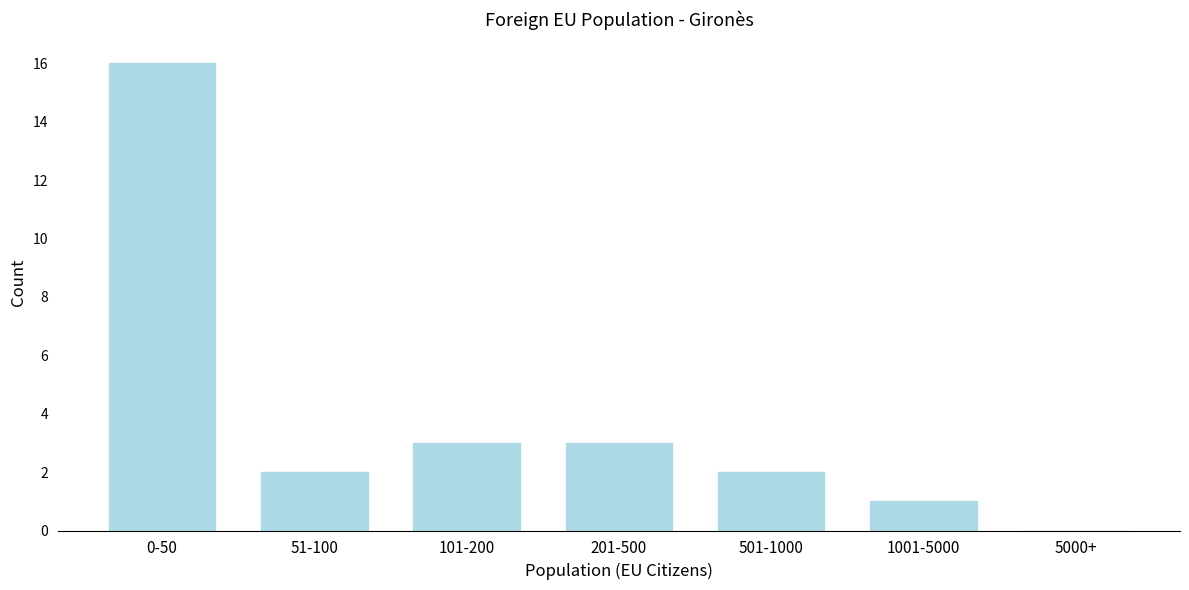

Reading left to right, what are all the values shown in this chart?

0-50=16	51-100=2	101-200=3	201-500=3	501-1000=2	1001-5000=1	5000+=0